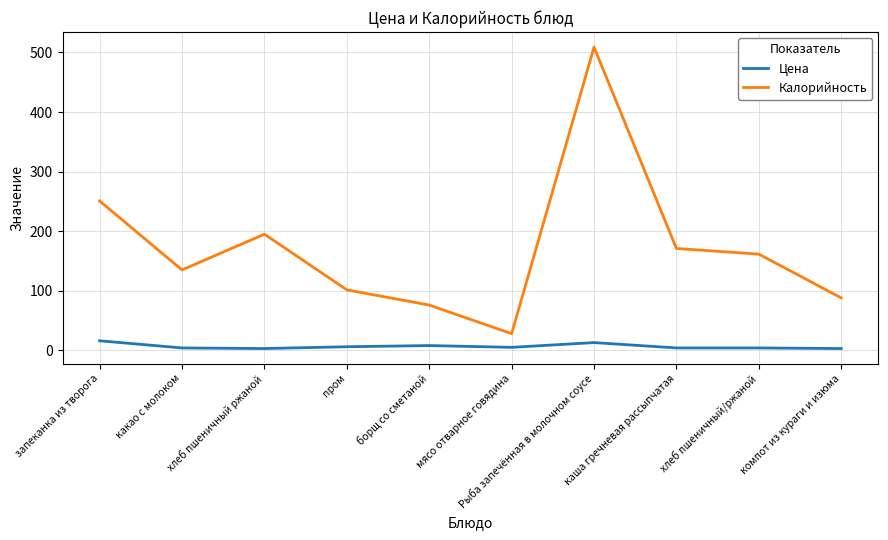

How many interior local peaks does the Калорийность series have?

2